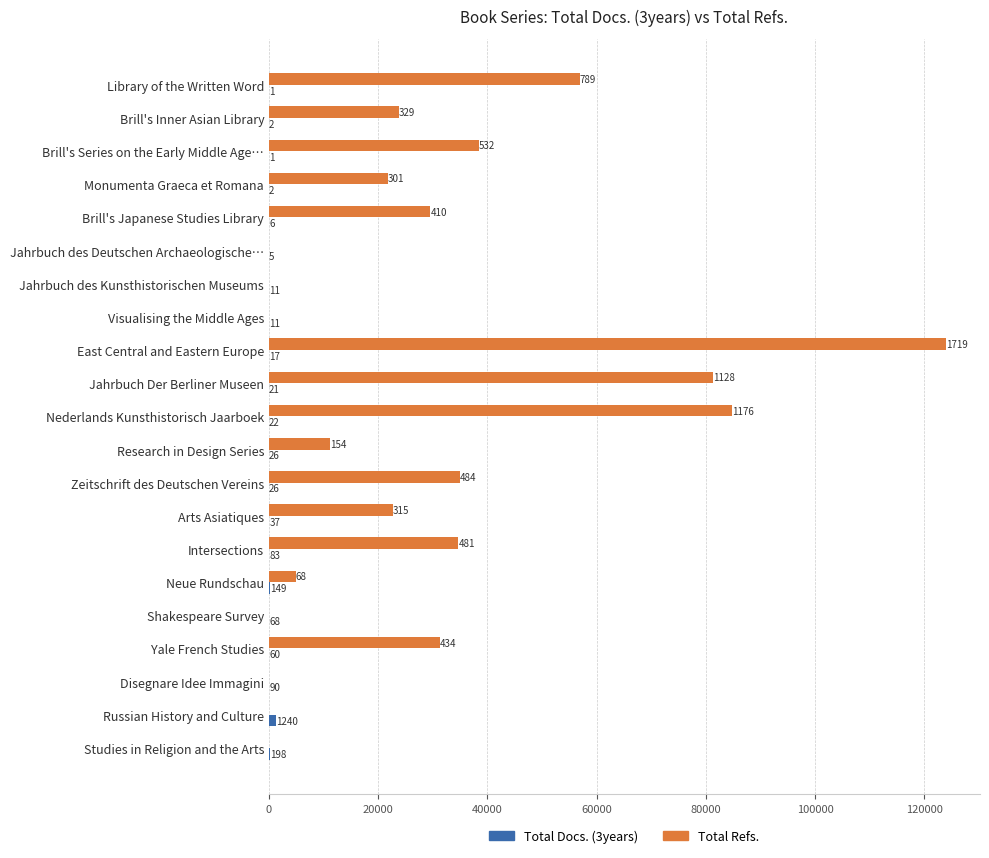

What is the total value across all series at Jahrbuch des Kunsthistorischen Museums?

11.0